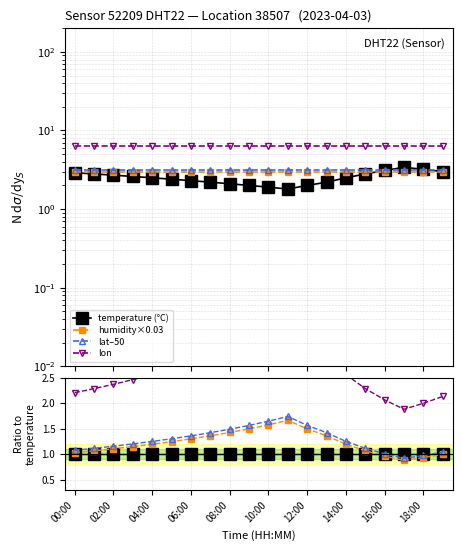

In humidity×0.03, how many points are higher than both neighbors (excluding endpoints)?

1